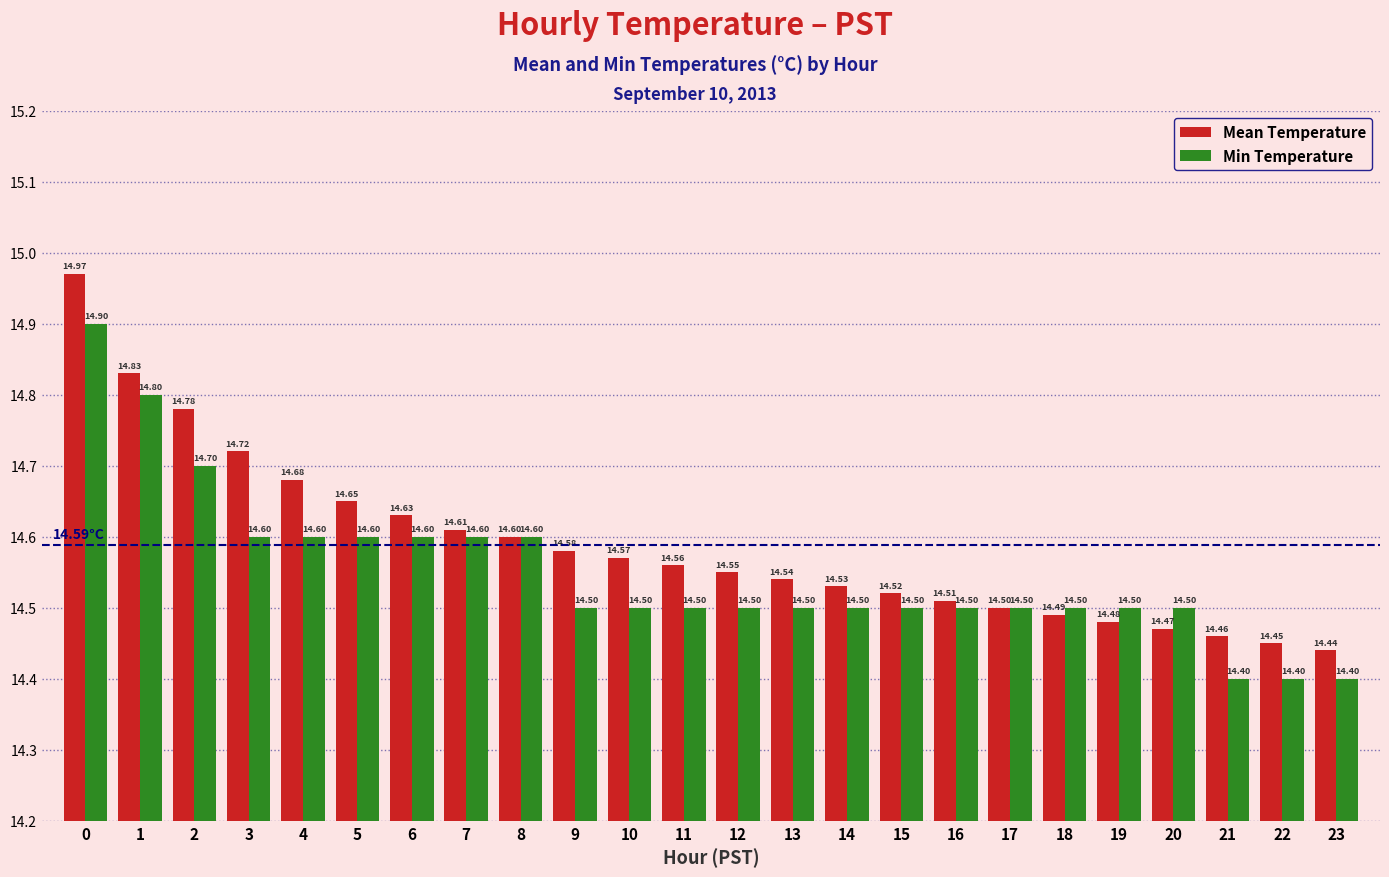

What is the sum of all Min Temperature values?

349.2